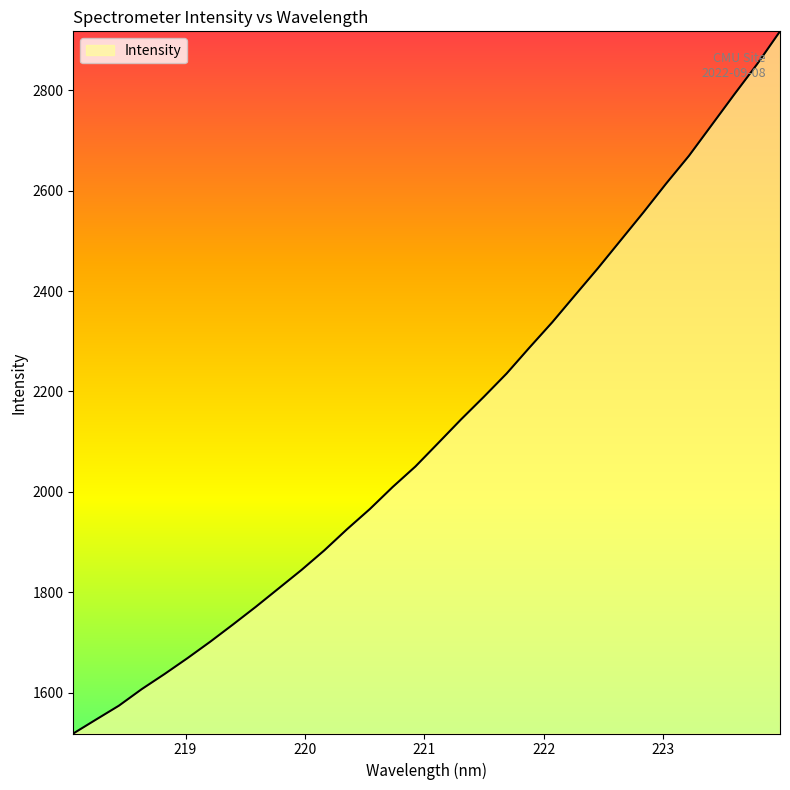

How many series are shown in this chart?

1